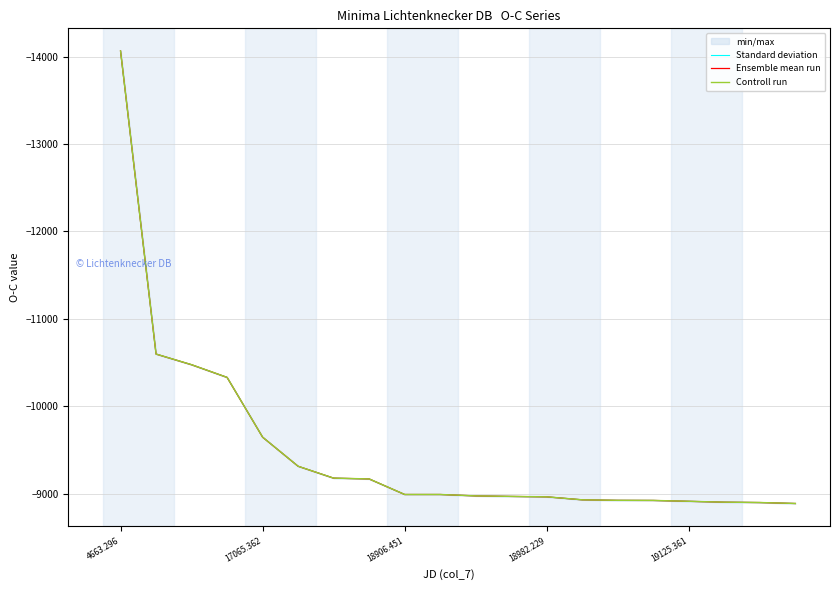

At how many categories does at least one series exceed -12042?

19